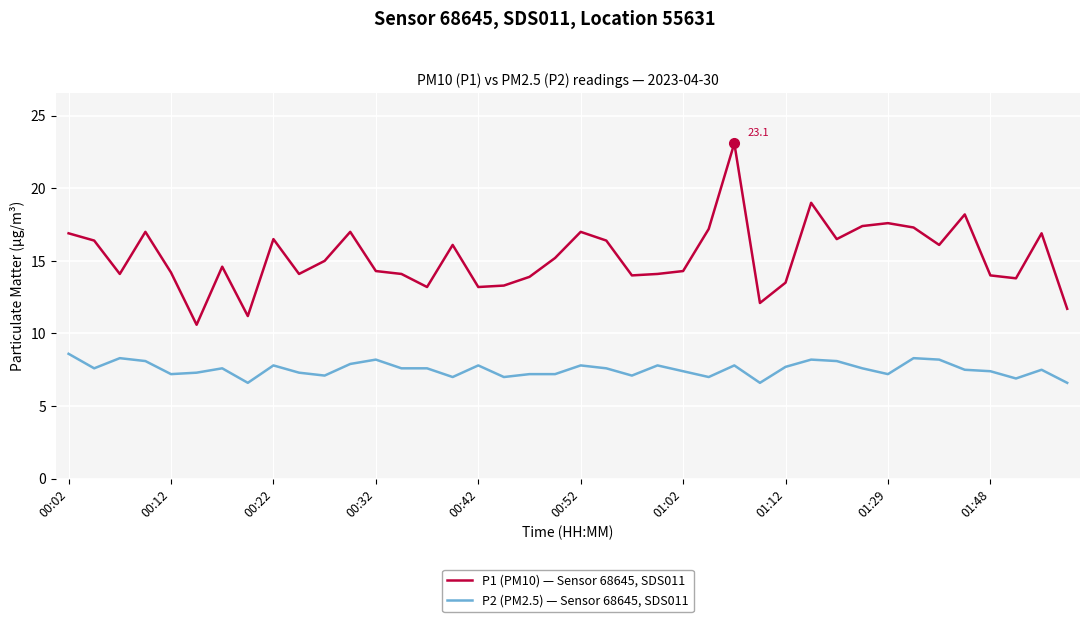

Does the chart have visible grid lines?

Yes